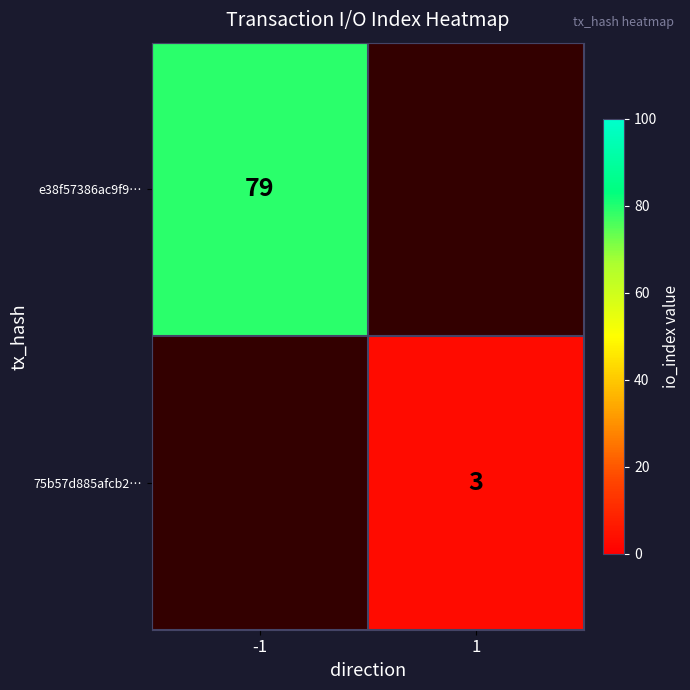

True or false: 75b57d885afcb2… has a value of 3 at 1.

True